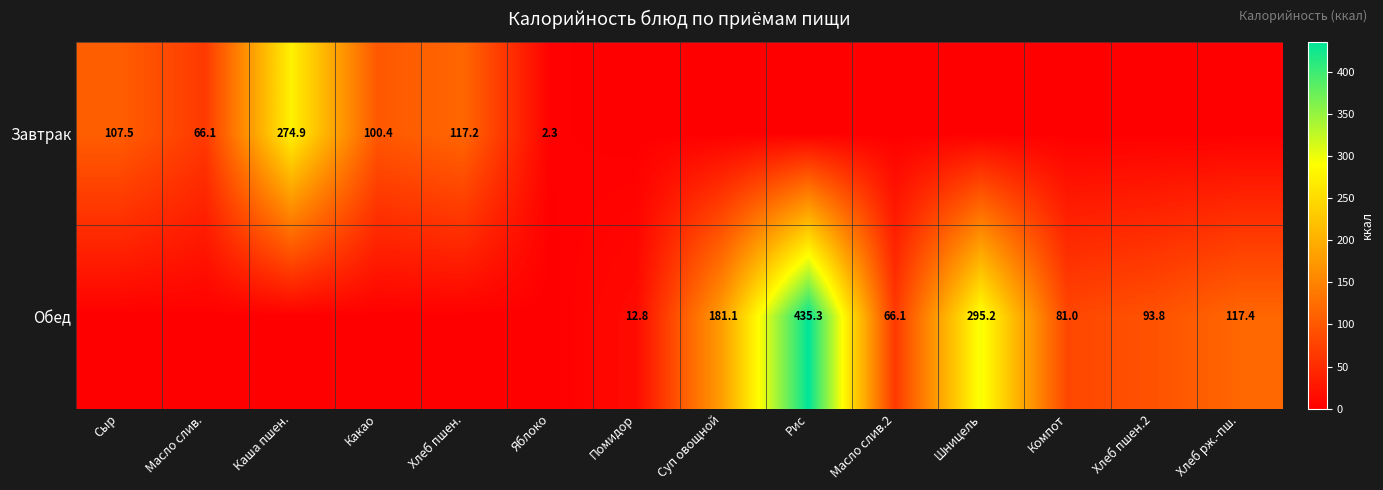

What is the sum of the Завтрак values at Сыр and Масло слив.?

173.6